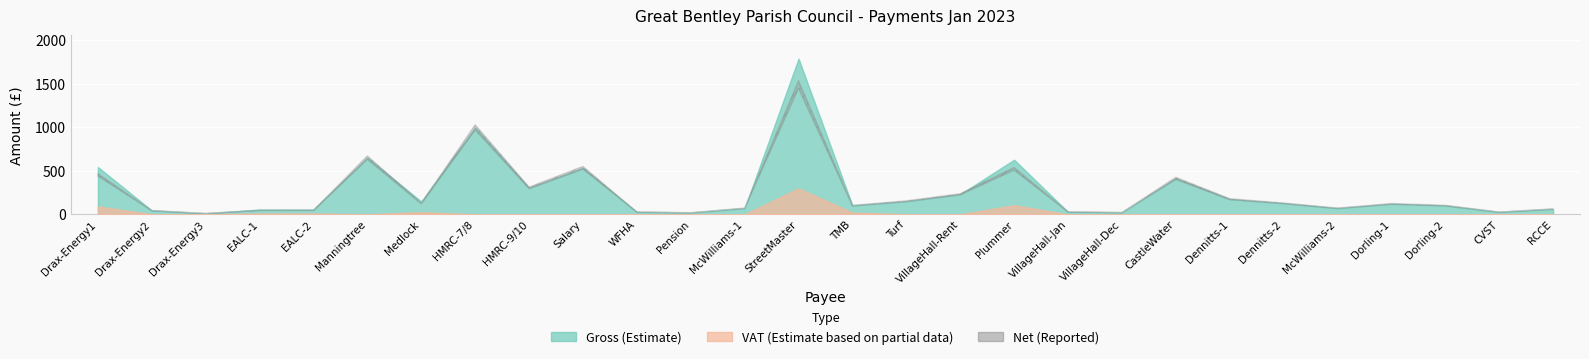

Is it true that gross equals 652.7 at 20?

False